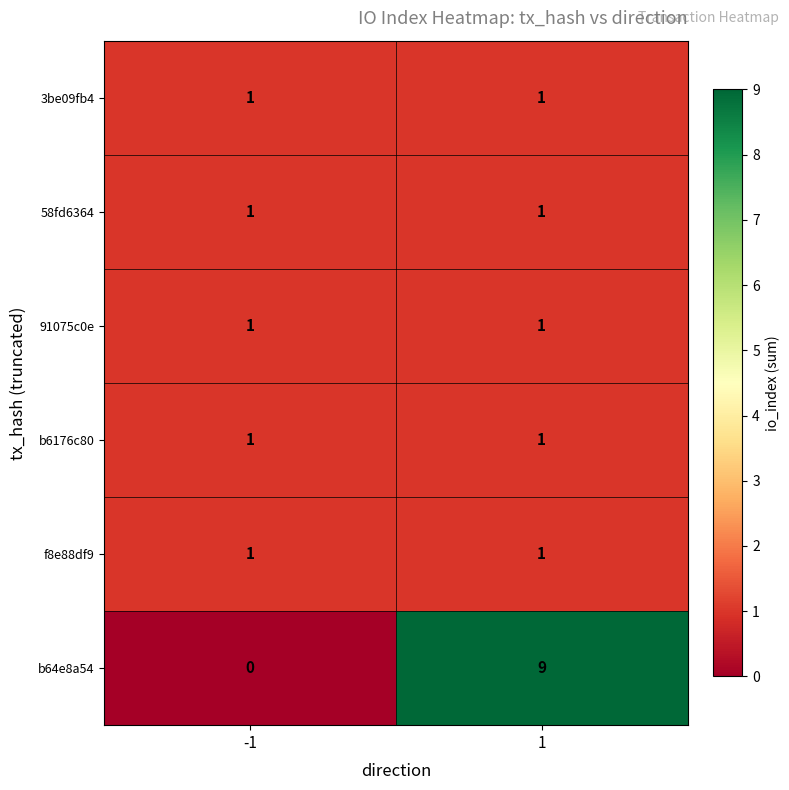

True or false: f8e88df9 has a value of 1 at 1.

True